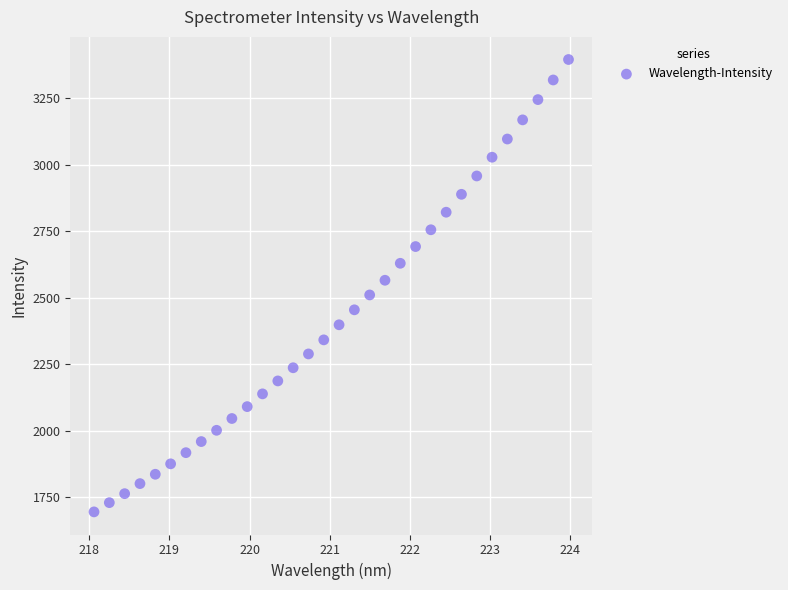

What is the range of X values (max minus min)?

5.9